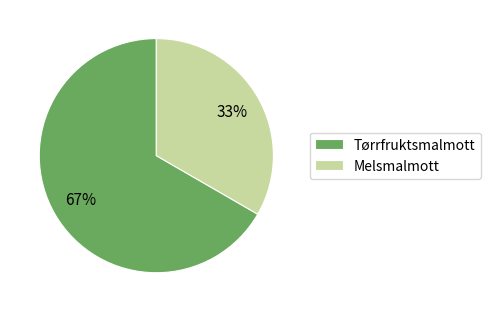

Approximately how many times larger is the value at Tørrfruktsmalmott compared to Melsmalmott?

2.0